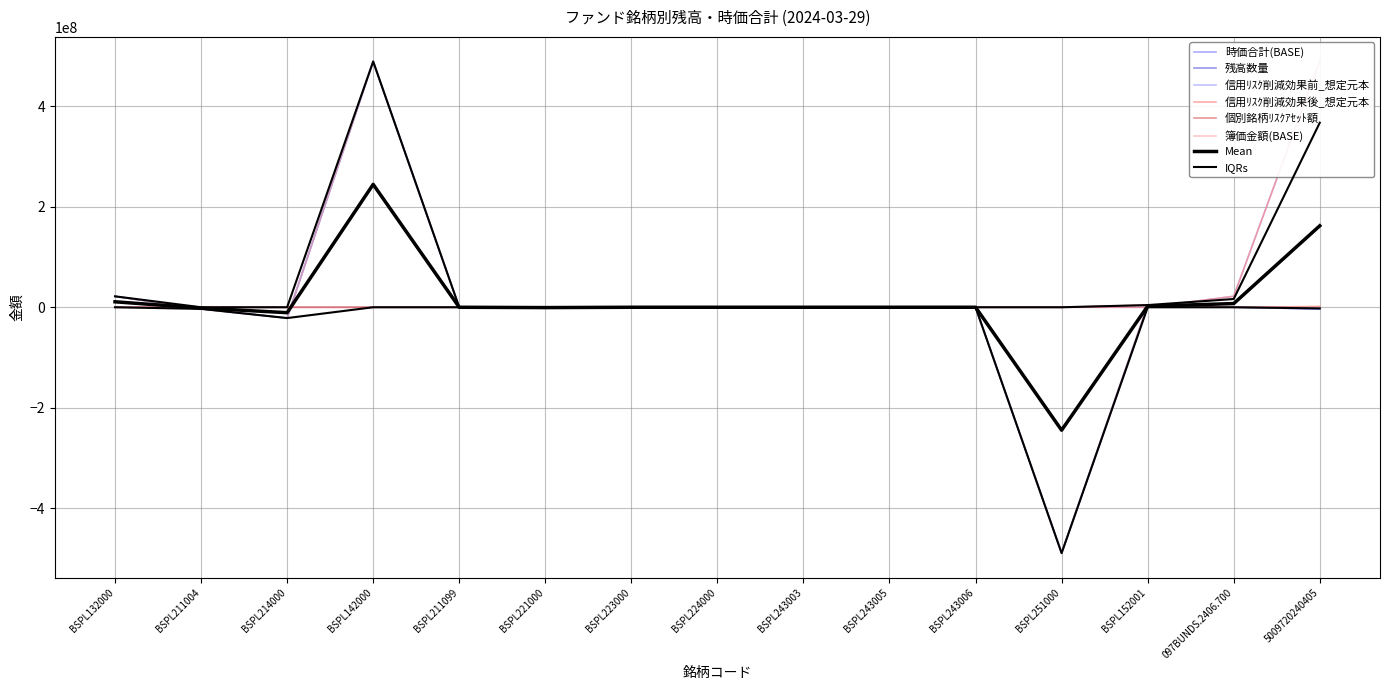

At which label is 個別銘柄ﾘｽｸｱｾｯﾄ額 closest to 2168262?

5009720240405